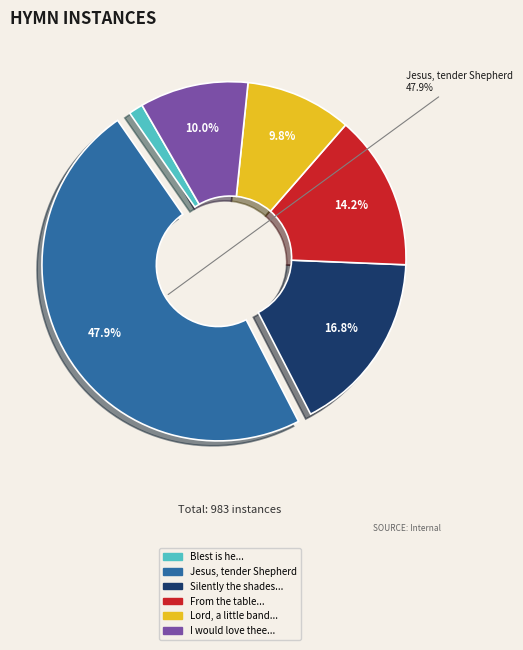

Does any single category account for the majority?

No